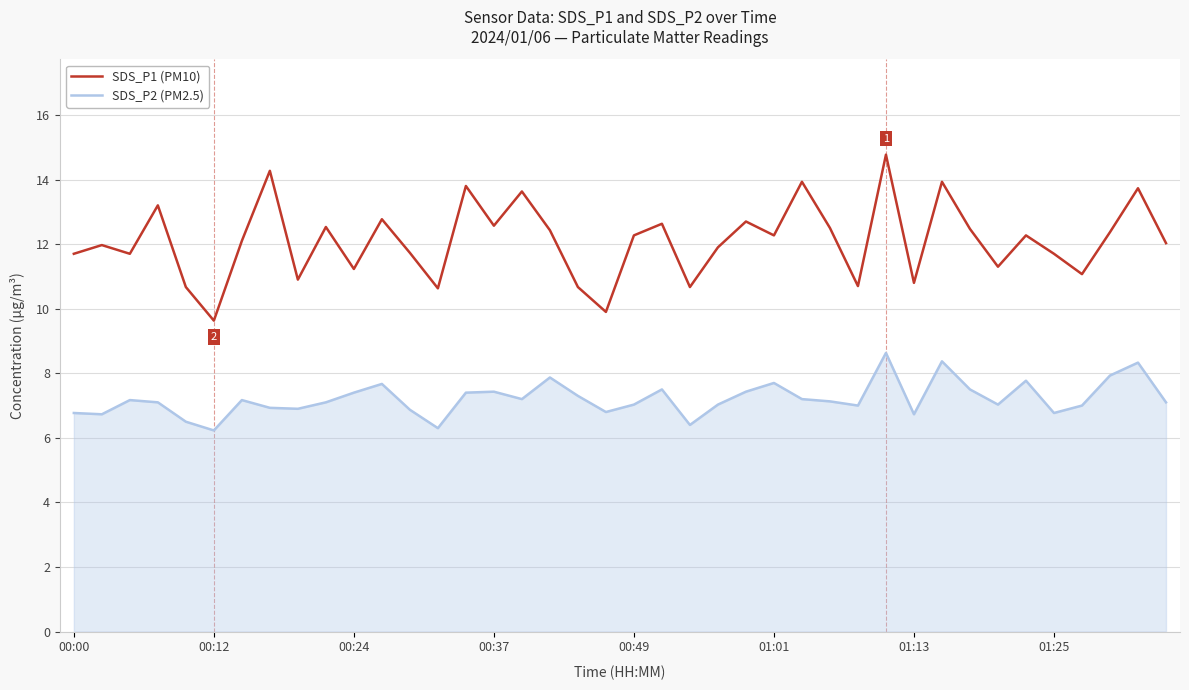

Does the chart display data point markers on the line(s)?

No